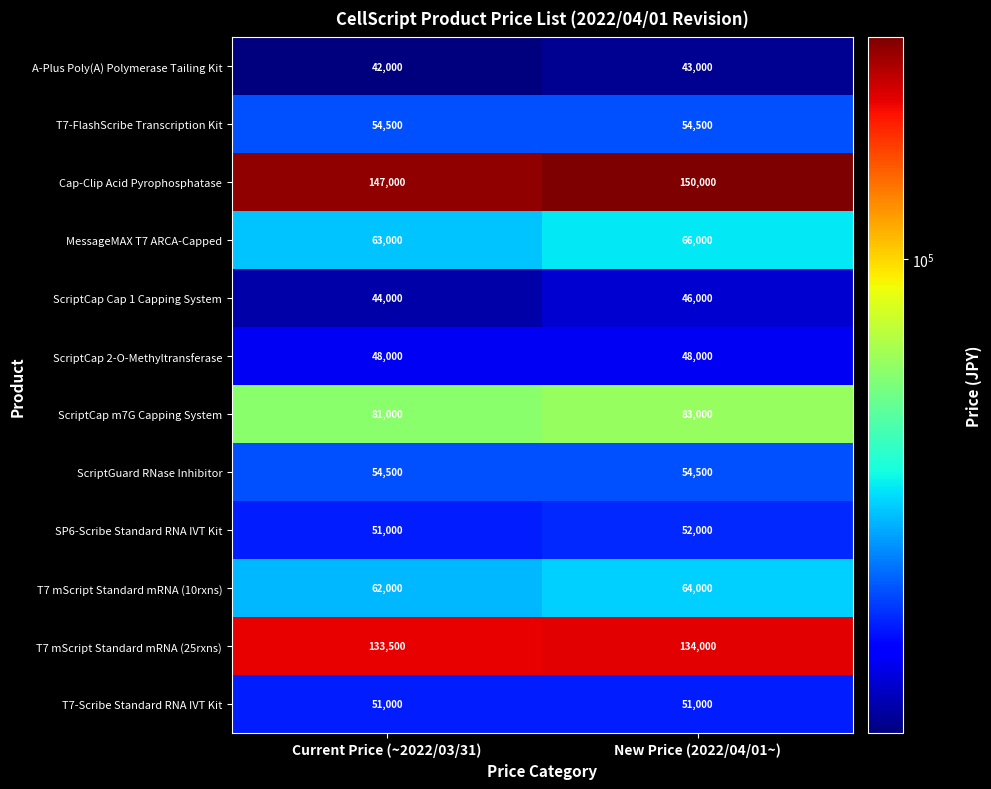

What is the approximate value of T7-Scribe Standard RNA IVT Kit at New Price (2022/04/01~)?

51000